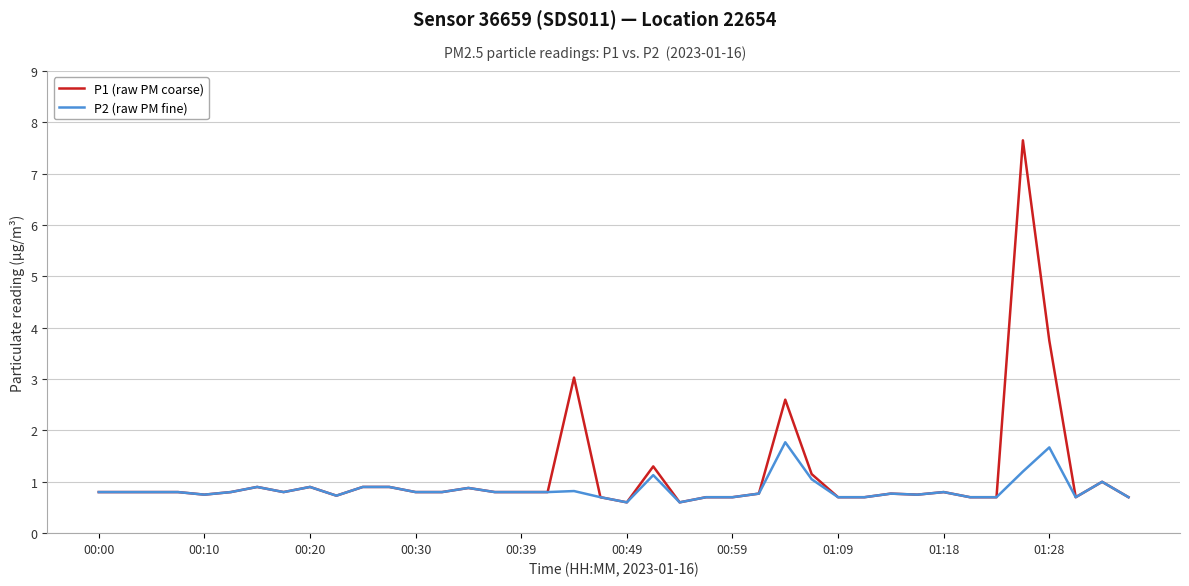

What is the difference between the second highest and second lowest values in the P2 (raw PM fine) series?

1.1